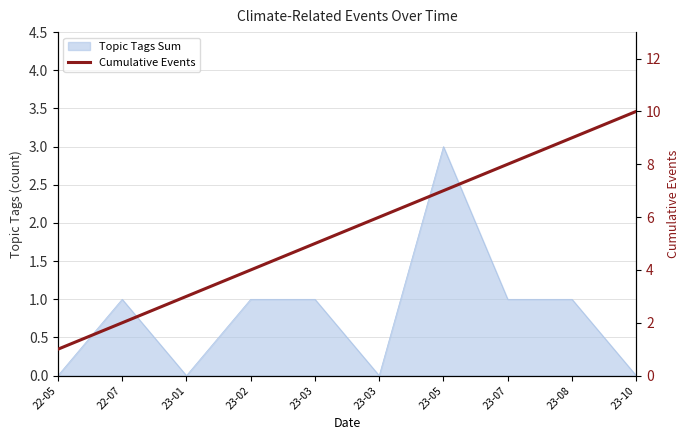

What is the change in value from 22-07 to 23-10?

+8